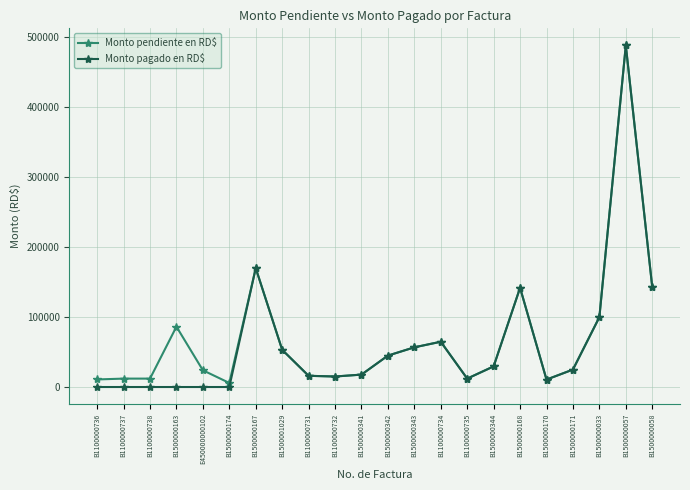

What is the difference between the second highest and second lowest values in the Monto pagado en RD$ series?

169636.8